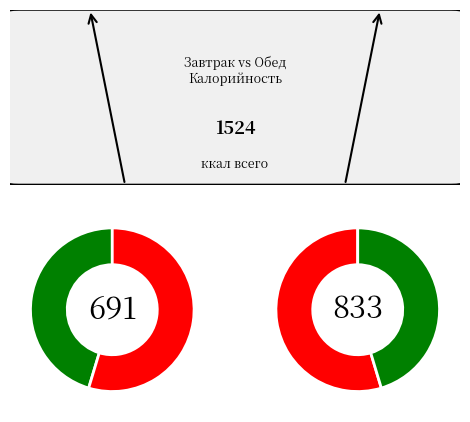

To the nearest percent, what portion does Бутерброд с маслом и сыром represent?

12%